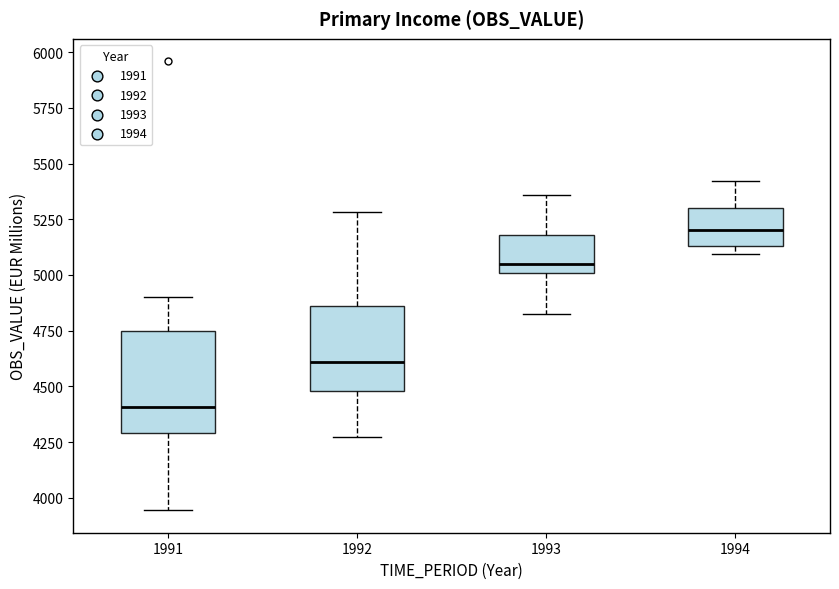

Which box is the tallest, from its lower edge to its upper edge?

1991